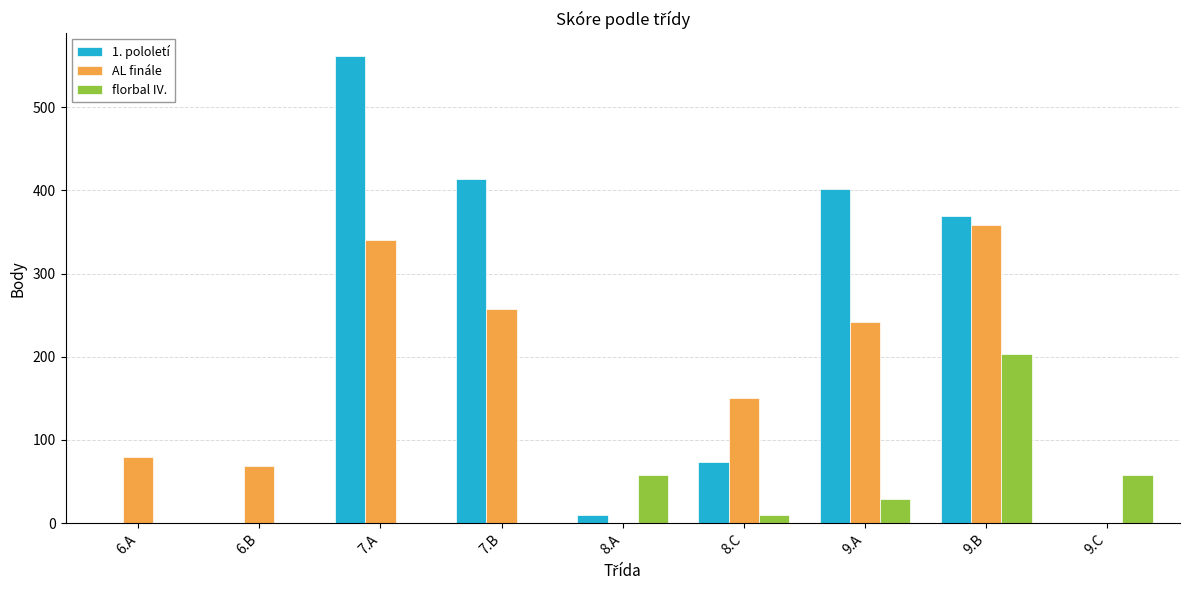

How many series are shown in this chart?

3